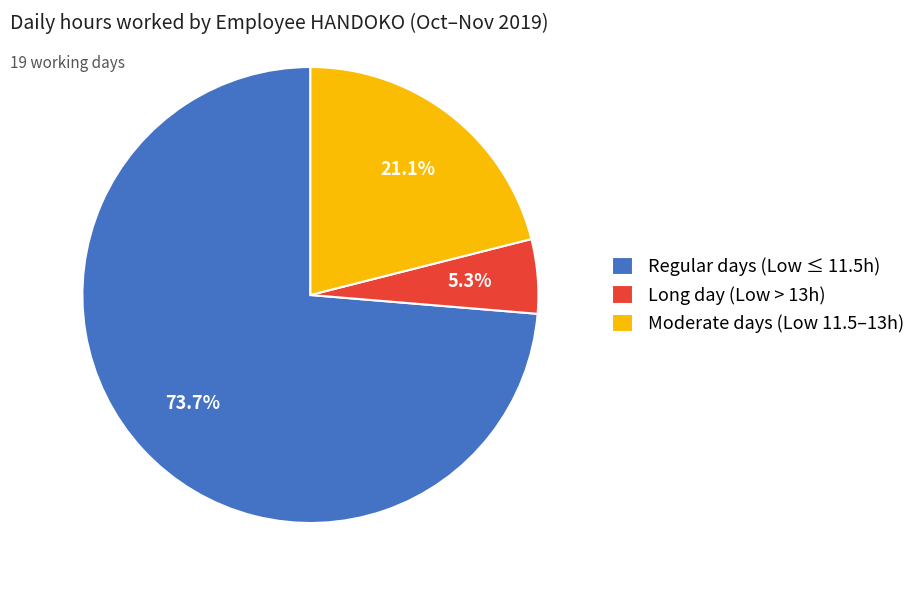

Rank the categories by value from highest to lowest.

Regular days (Low ≤ 11.5h), Moderate days (Low 11.5–13h), Long day (Low > 13h)